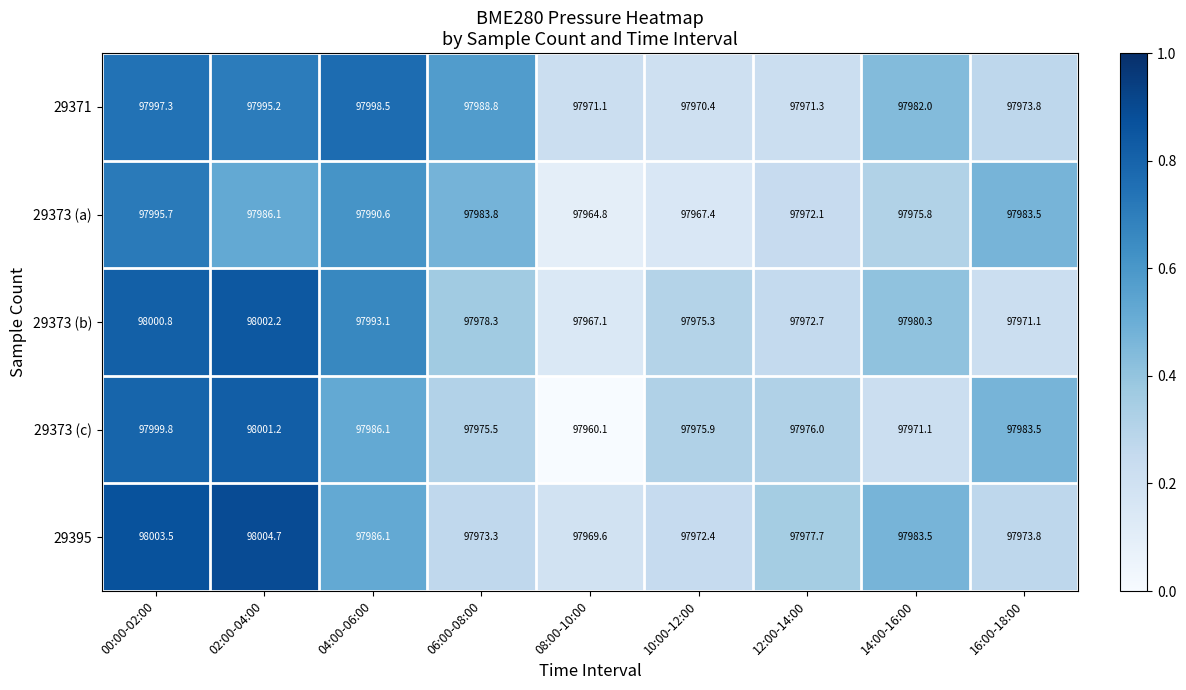

Which series has the largest total across all categories?

29371